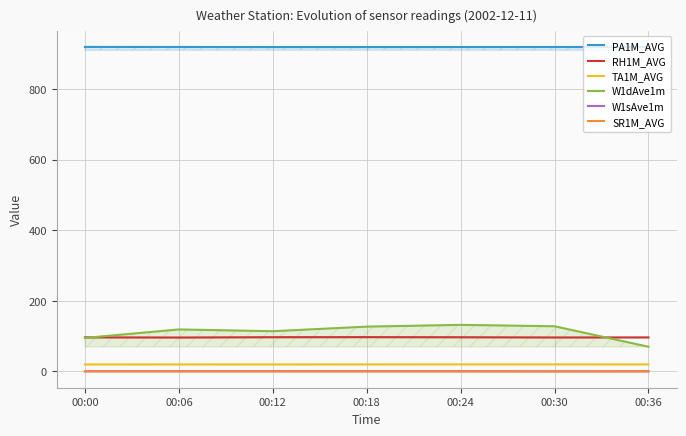

Is it true that W1dAve1m equals 128.0 at 00:30?

True